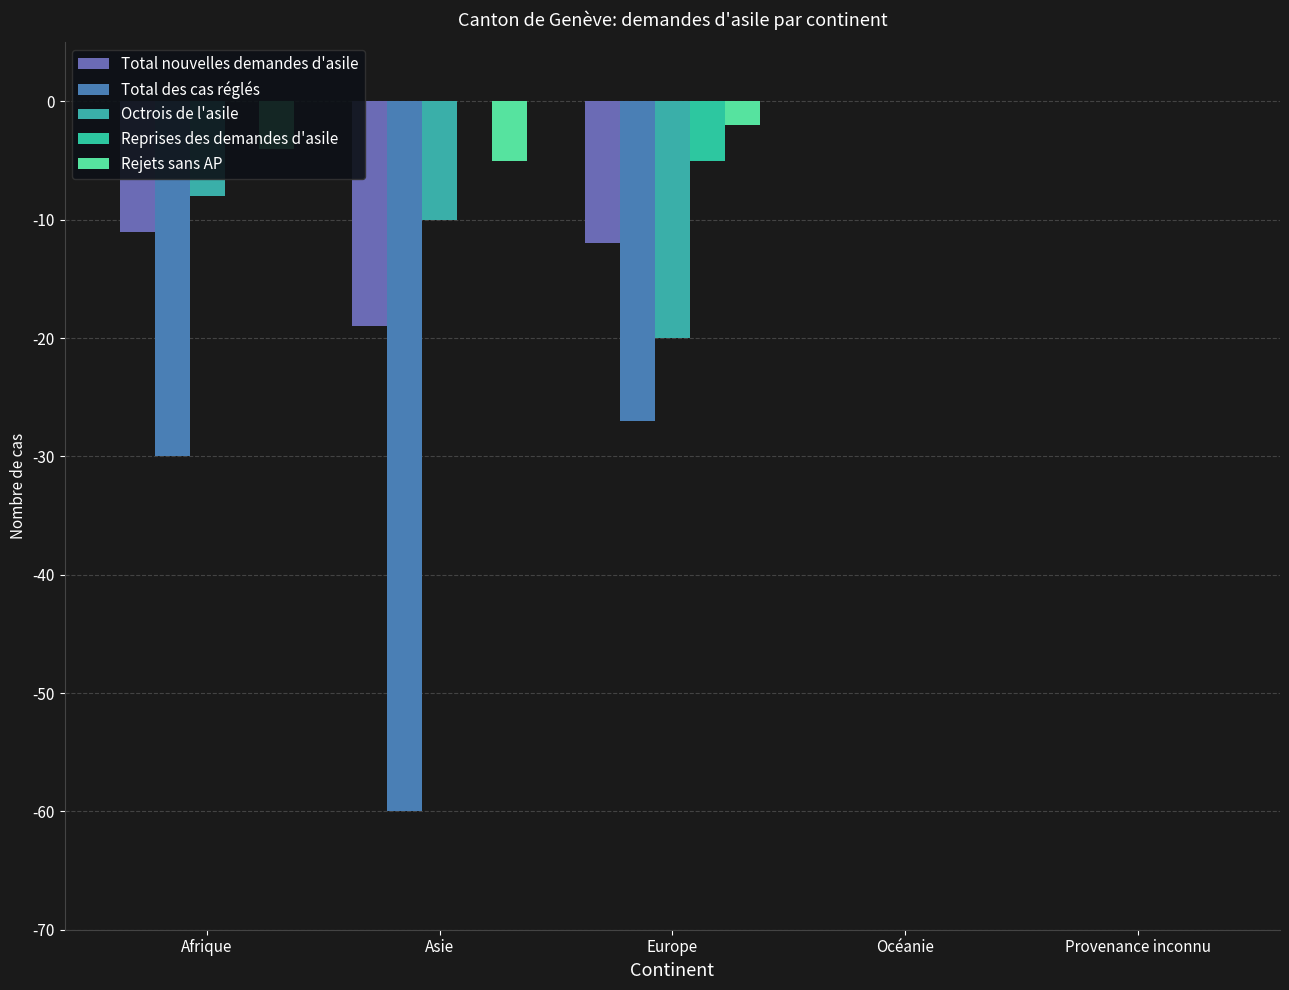

Which series has the largest total across all categories?

Reprises des demandes d'asile